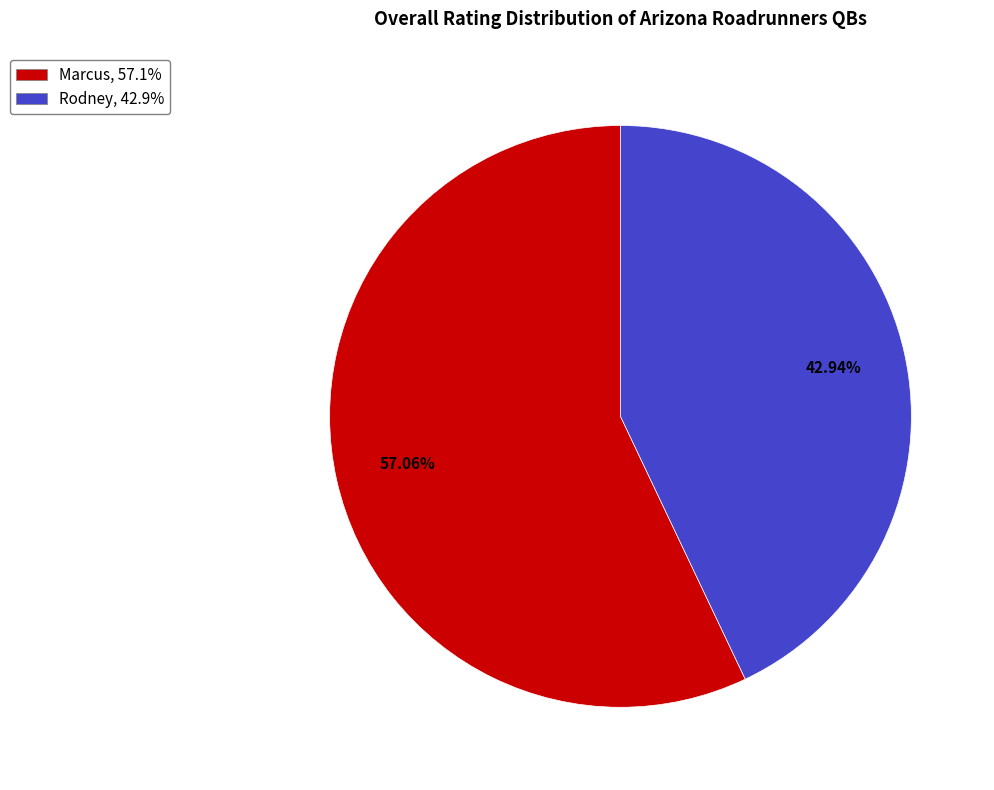

To the nearest percent, what is the combined percentage of Rodney and Marcus?

100%